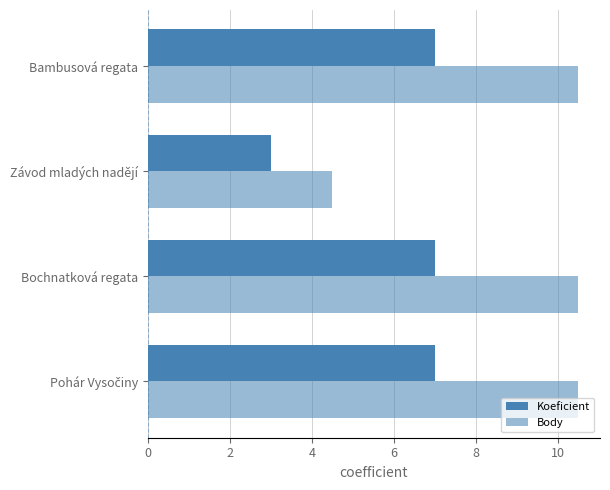

List the series in order of their peak value, highest first.

Body, Koeficient